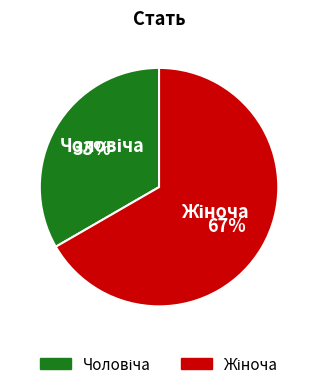

Is there a majority slice in this chart?

Yes